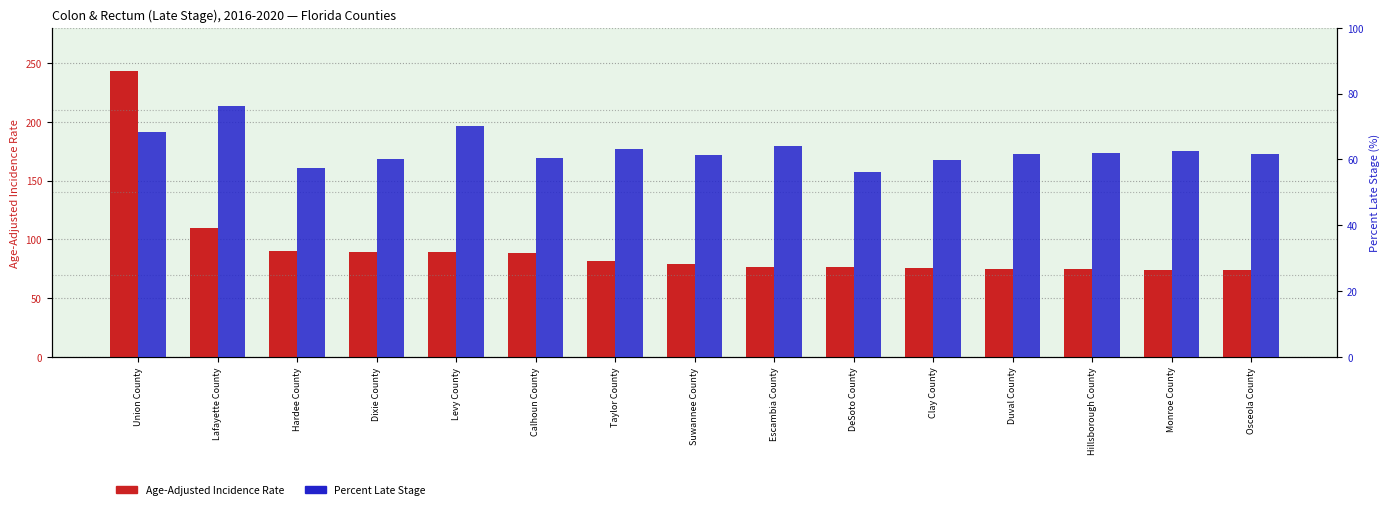

True or false: Percent Late Stage has a value of 90.6 at Hillsborough County.

False